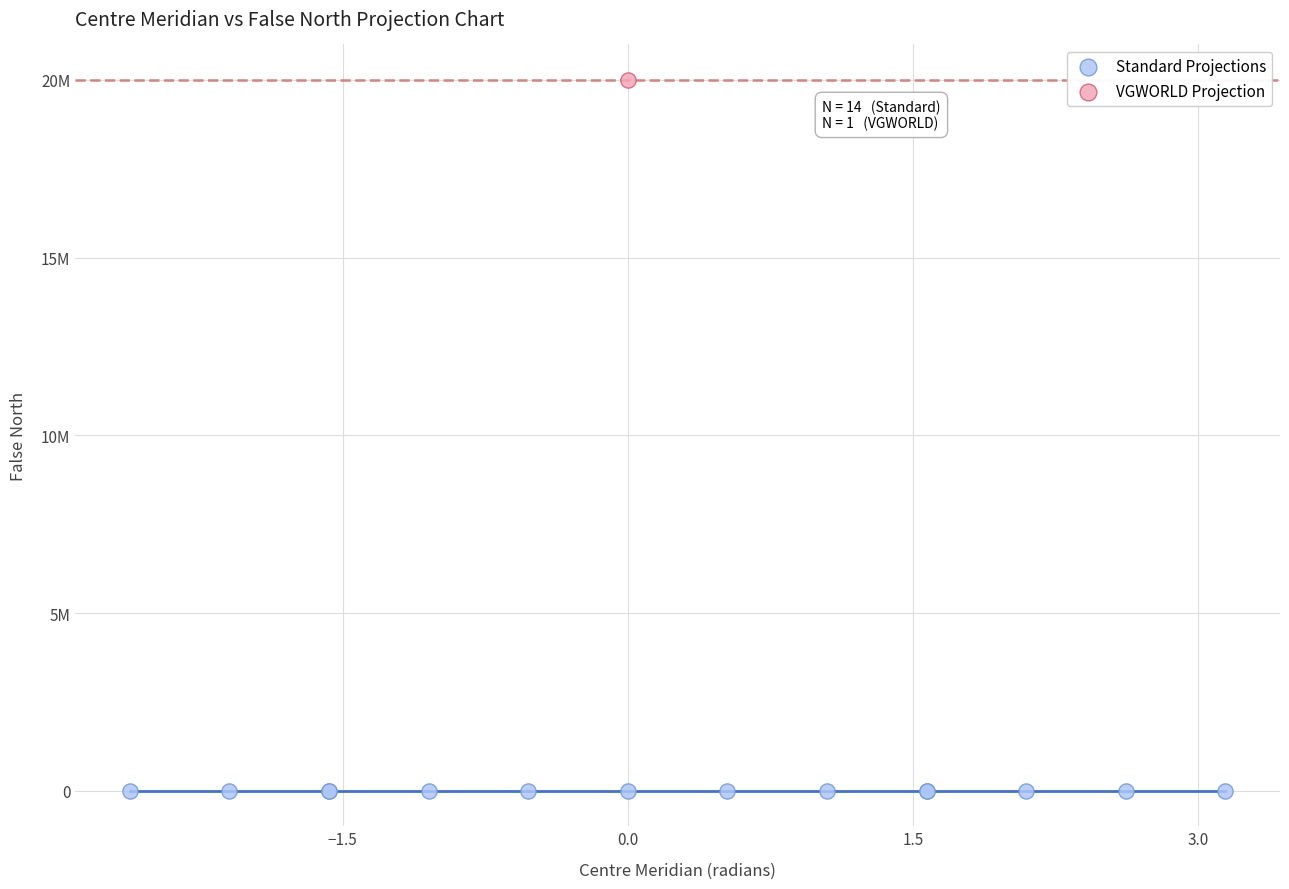

Which series contains the highest Y value?

VGWORLD Projection